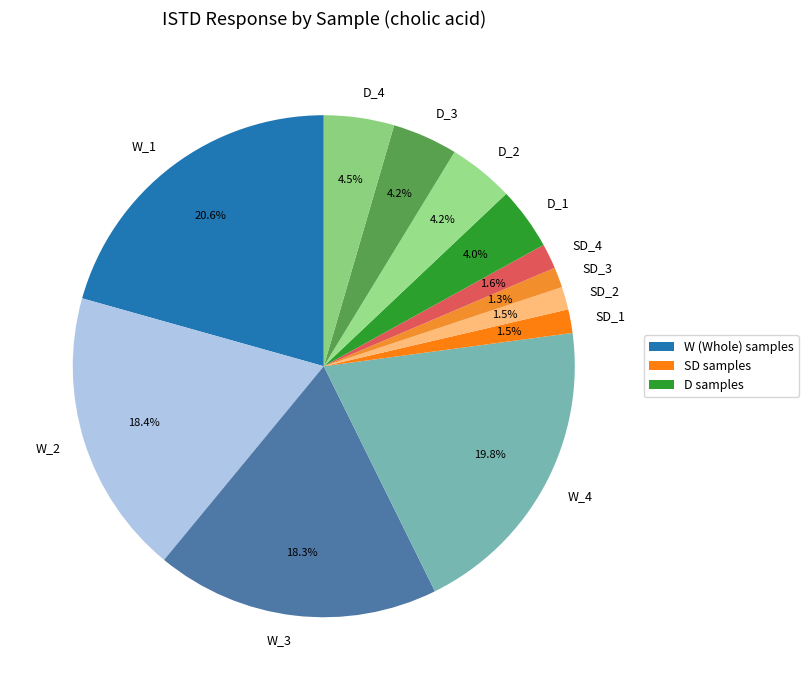

Between D_4 and W_2, which is larger?

W_2